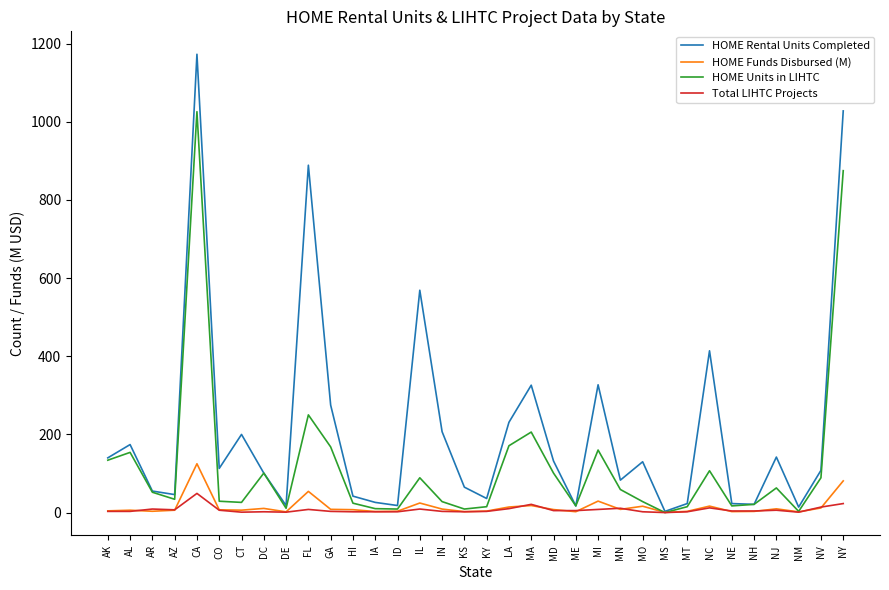

List the series in order of their peak value, lowest first.

Total LIHTC Projects, HOME Funds Disbursed (M), HOME Units in LIHTC, HOME Rental Units Completed